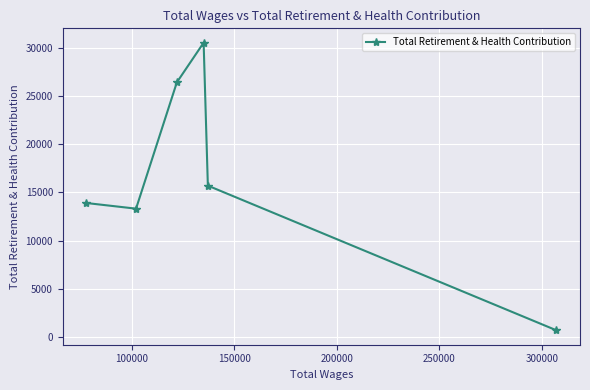

How many interior local valleys (lower than both neighbors) does the data have?

1